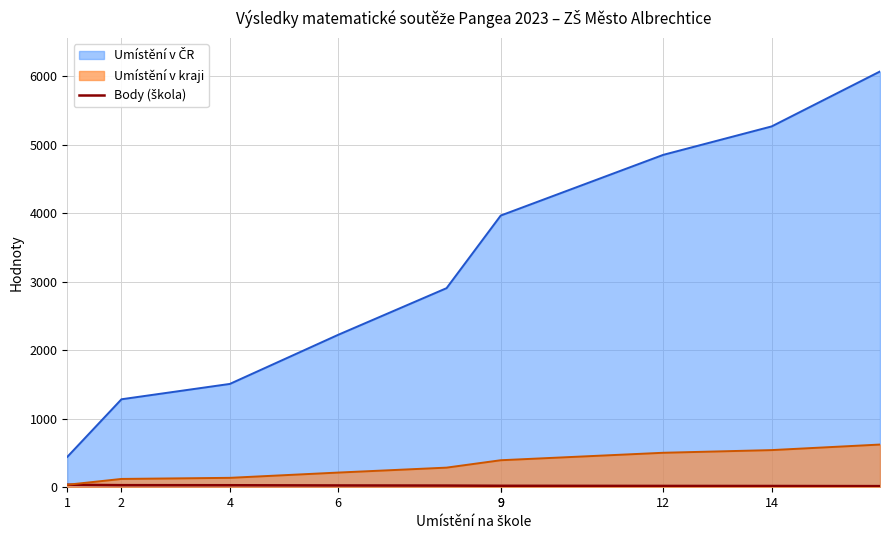

True or false: the data has more than 2 interior local peaks.

False